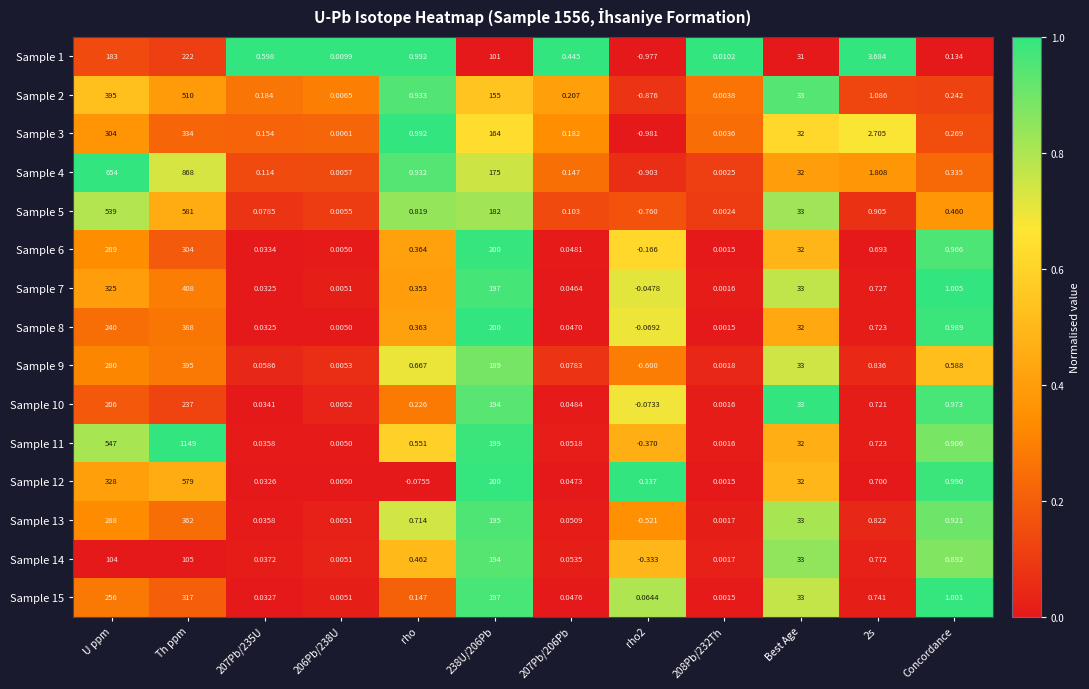

At how many categories does at least one series exceed 0?

12